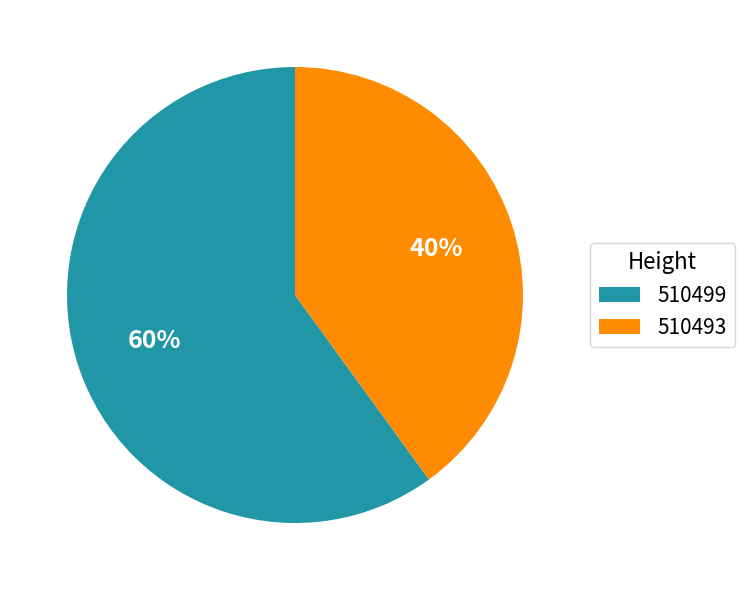

To the nearest percent, what is the difference between the 510499 and 510493 slice percentages?

20%